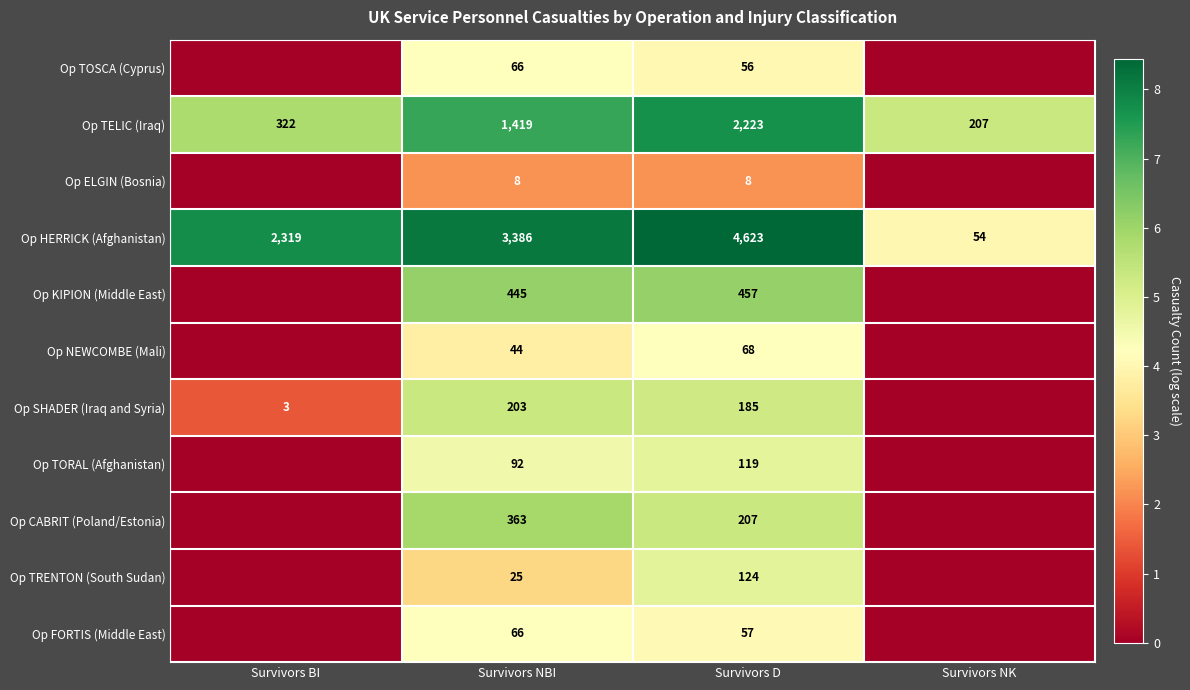

What is the spread (max minus min) of values at Survivors D?

4615